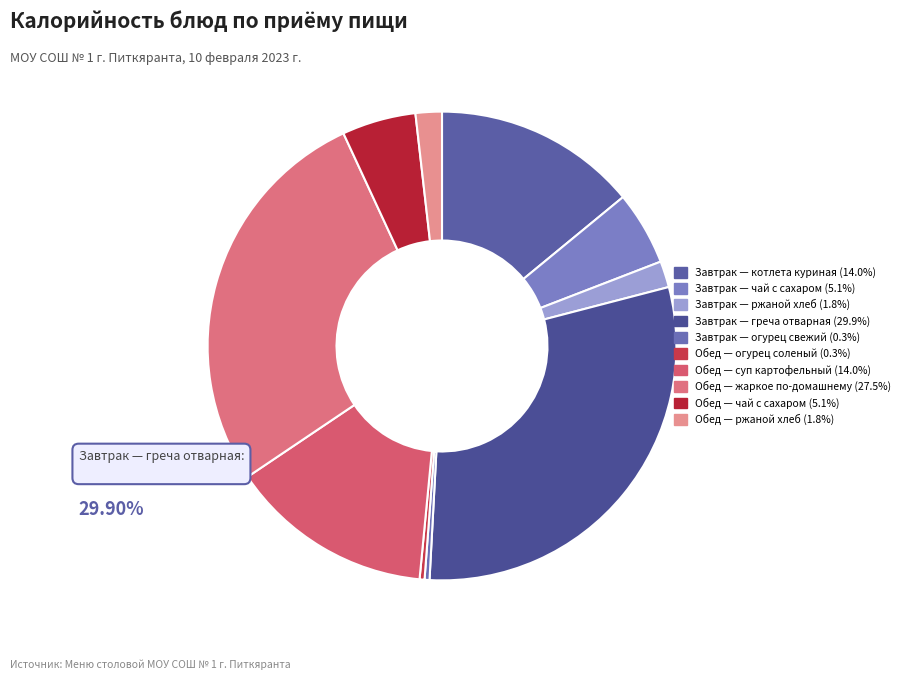

Rank the categories by value from lowest to highest.

огурец свежий, огурец соленый, ржаной (завтрак), ржаной (обед), чай с сахаром (завтрак), чай с сахаром (обед), котлета куриная, суп картофельный с крупой, жаркое по-домашнему, греча отварная